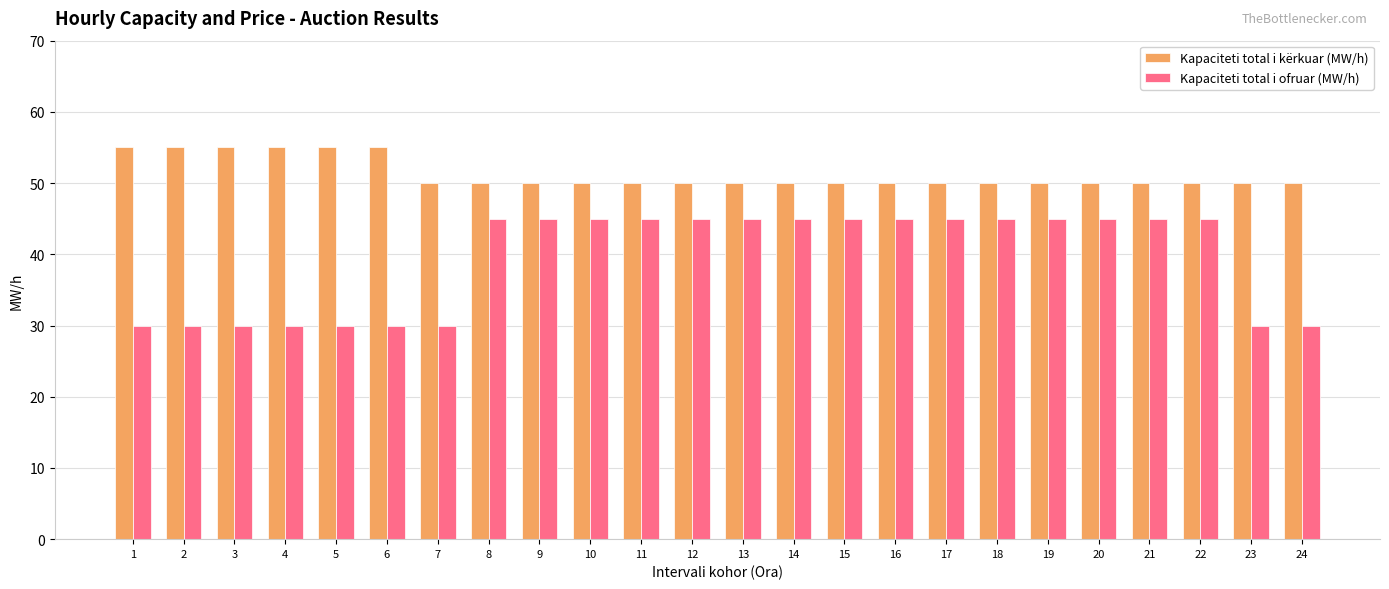

Does the chart contain stacked bars?

No